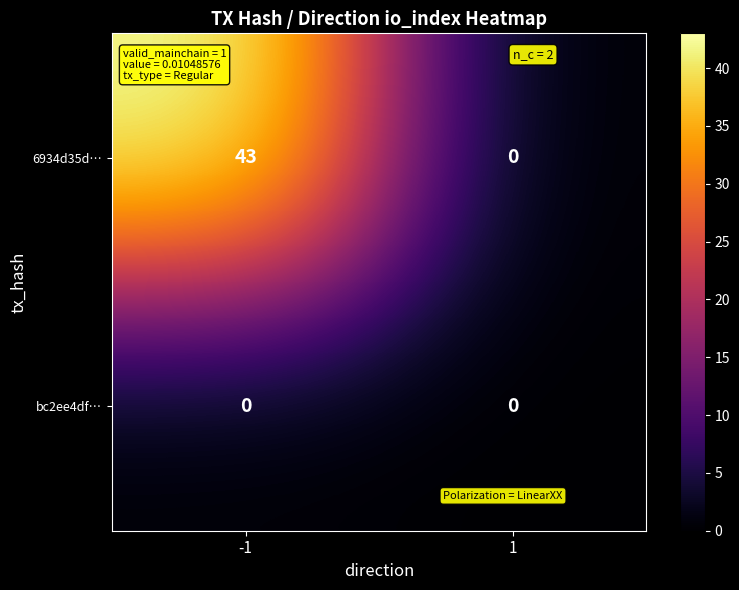

Is the value of 6934d35d… at -1 greater than the value of bc2ee4df… at -1?

Yes